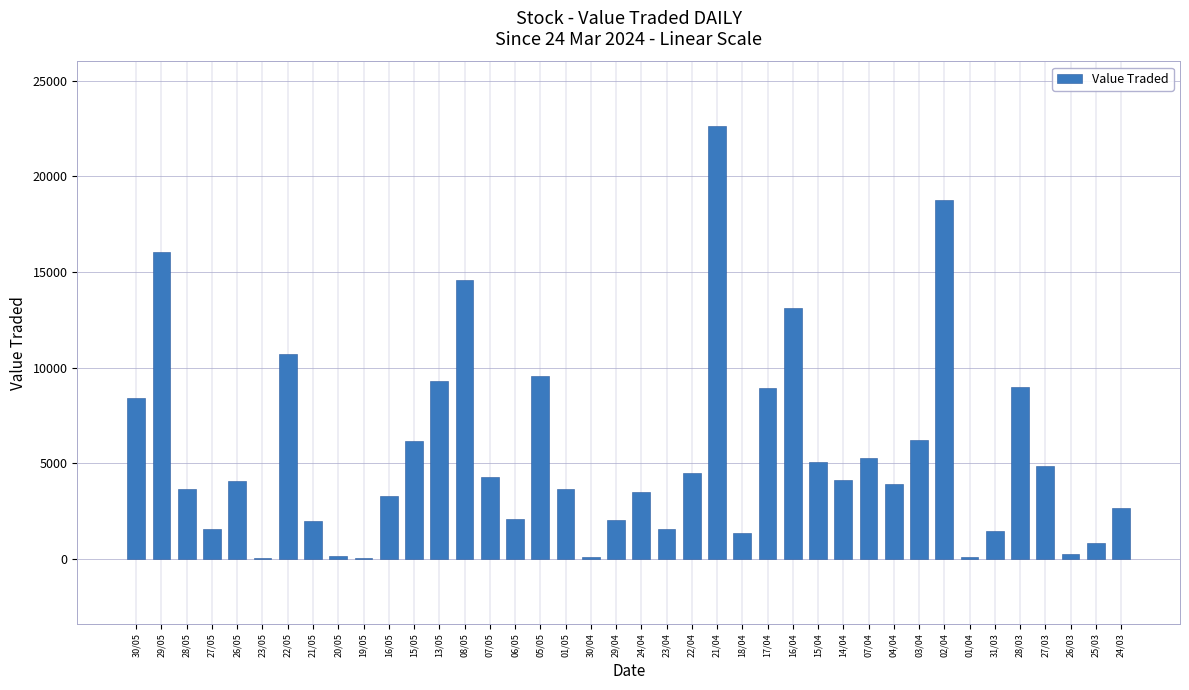

Approximately how many times larger is the value at 15/05 compared to 06/05?

2.9